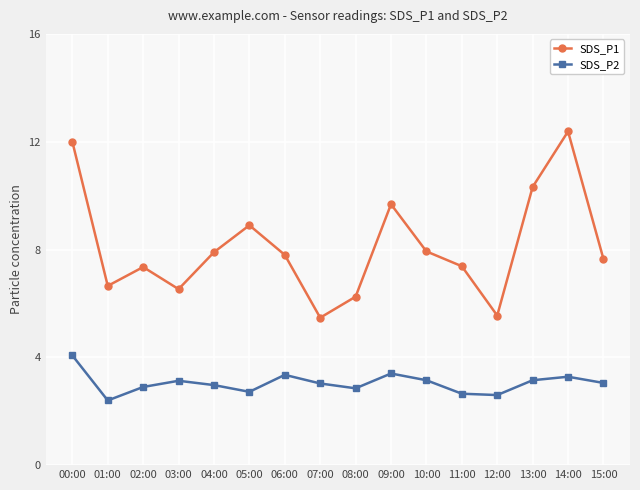

In SDS_P1, how many points are higher than both neighbors (excluding endpoints)?

4